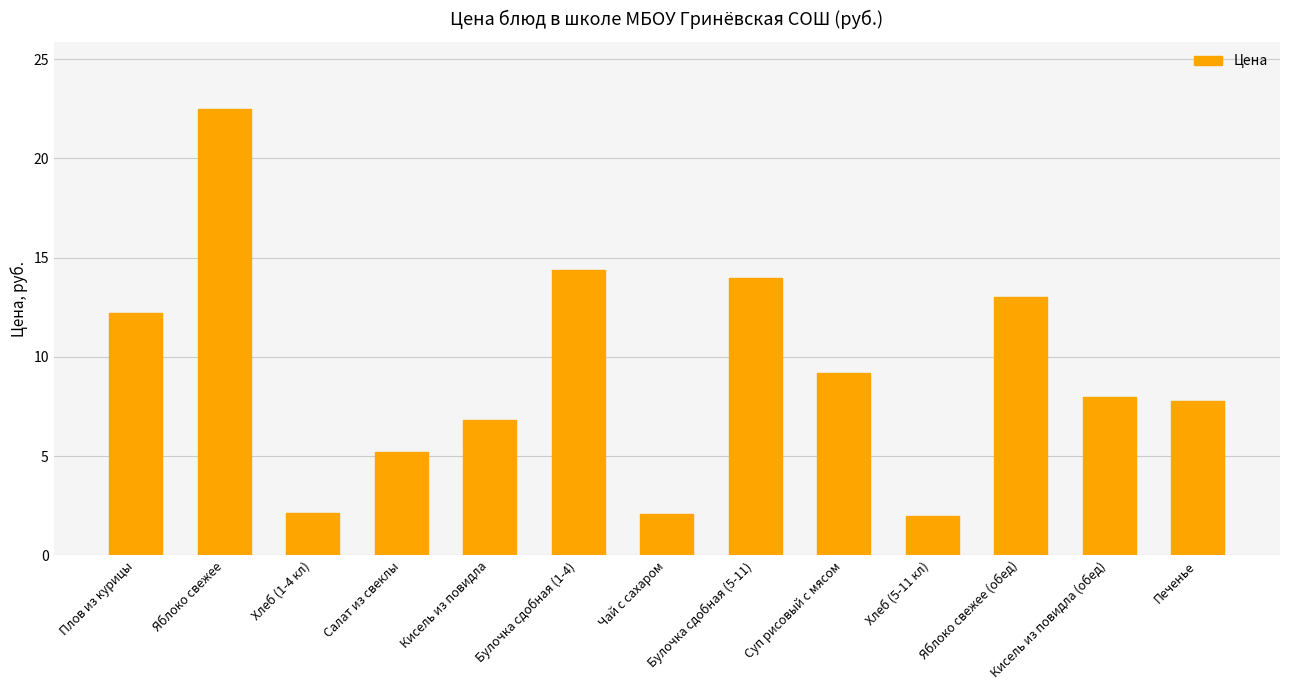

What is the difference between the maximum and minimum values?

20.5